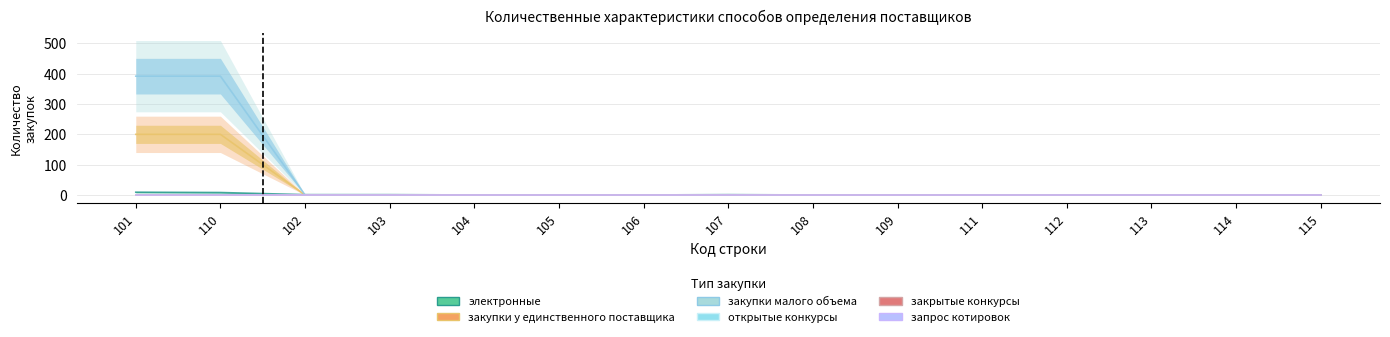

True or false: закупки у единственного поставщика and закупки малого объема cross at least once.

False